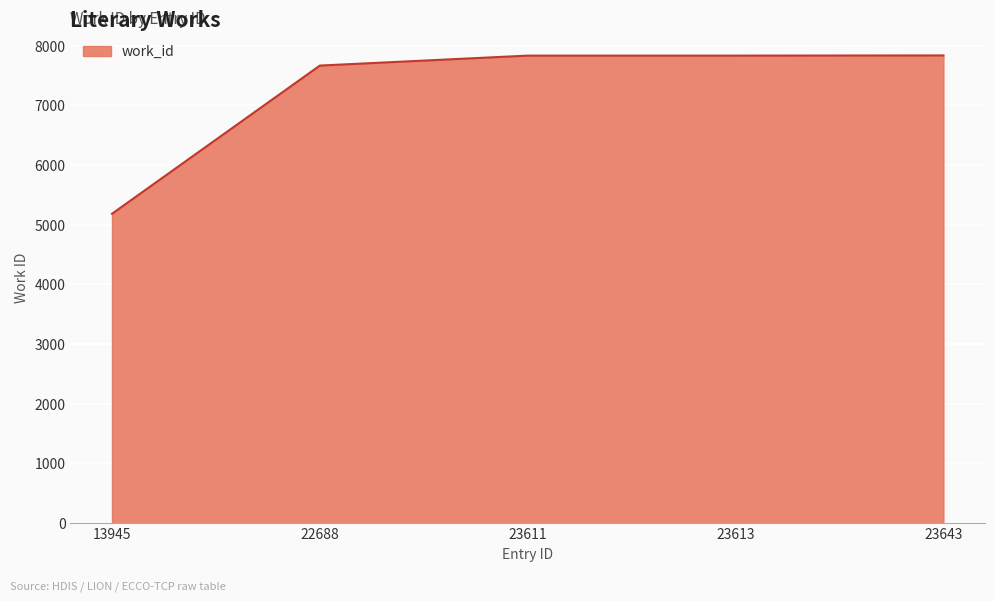

How many lines are shown in the chart?

1